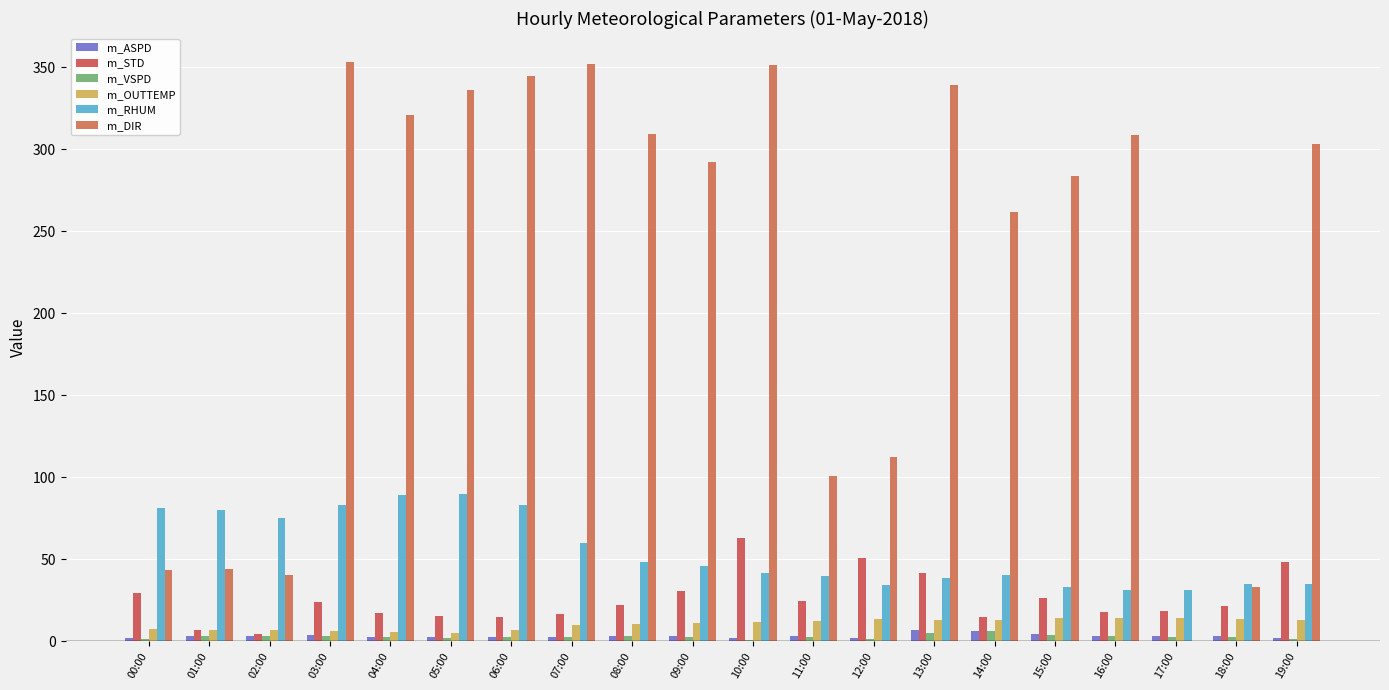

Reading right to left, transcribe all the data shown in this chart.

m_ASPD: 2.2	3.0	3.0	3.2	4.4	6.2	6.9	2.3	3.1	2.1	3.1	3.3	2.8	2.7	2.3	2.9	3.5	2.9	3.0	1.8
m_STD: 48.2	21.6	18.4	18.0	26.2	15.0	41.3	50.6	24.4	63.2	30.4	21.9	16.5	14.8	15.5	17.2	23.8	4.6	7.2	29.3
m_VSPD: 1.4	2.8	2.9	3.1	3.9	6.0	5.1	1.4	2.8	0.8	2.7	3.1	2.7	2.6	2.2	2.7	3.2	2.9	3.0	1.6
m_OUTTEMP: 13.2	13.5	14.1	14.3	14.1	12.9	13.2	13.7	12.6	12.0	11.2	10.4	9.8	7.0	5.2	5.8	6.4	7.0	7.0	7.3
m_RHUM: 34.8	35.0	31.4	31.0	33.4	40.3	38.6	34.5	39.9	41.9	45.9	48.3	59.9	83.3	89.7	89.0	82.8	75.0	80.1	81.5
m_DIR: 303.5	32.8	0.0	308.9	283.6	261.8	339.5	112.3	100.6	351.5	292.1	309.6	352.2	344.5	336.3	321.2	353.3	40.3	44.2	43.6